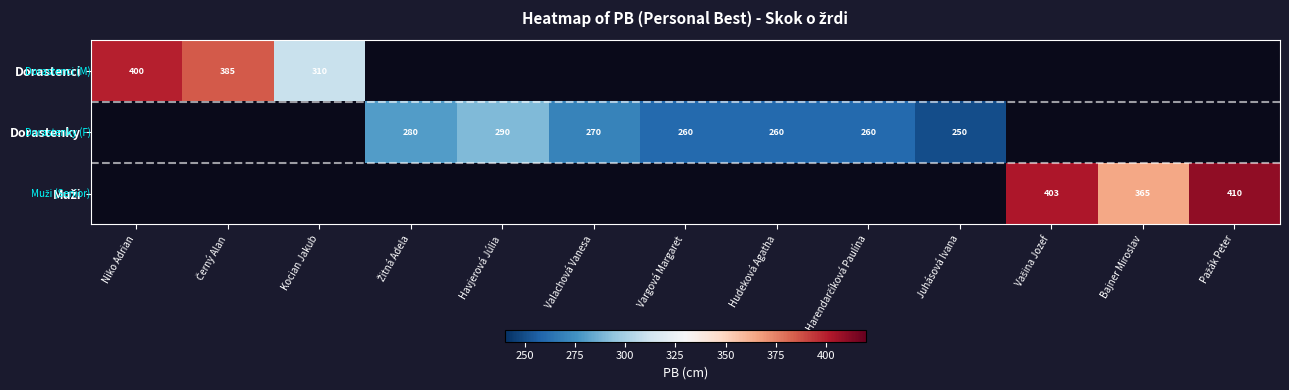

The Dorastenky series shows 250 at Juhásová Ivana. True or false?

True